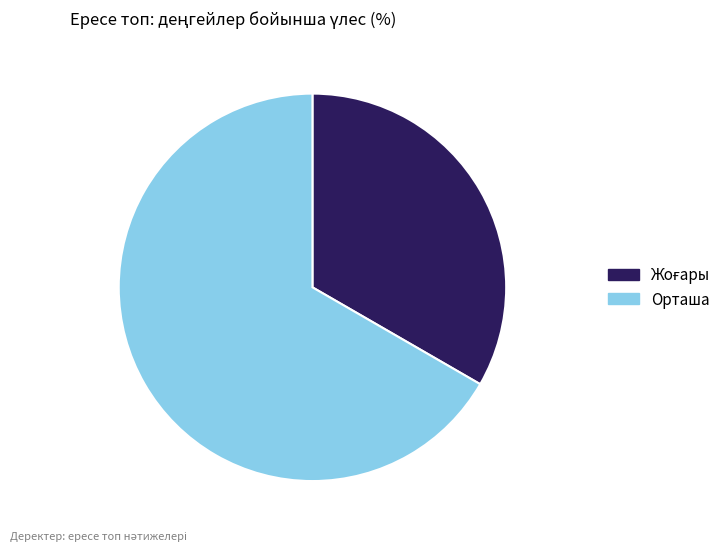

Does any single category account for the majority?

Yes